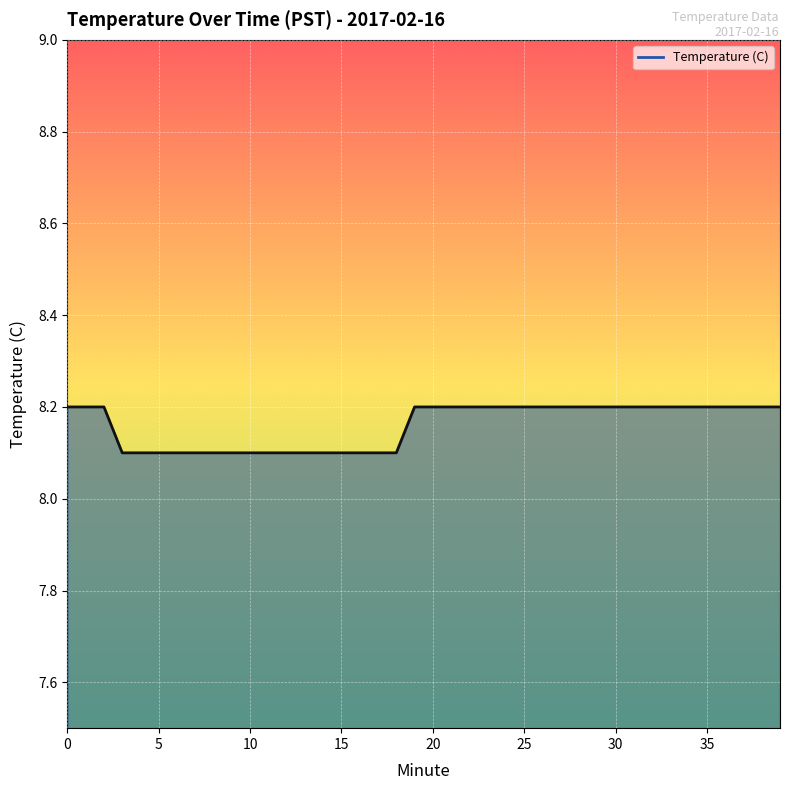

List the labels in order of value, largest first.

0, 1, 2, 19, 20, 21, 22, 23, 24, 25, 26, 27, 28, 29, 30, 31, 32, 33, 34, 35, 36, 37, 38, 39, 3, 4, 5, 6, 7, 8, 9, 10, 11, 12, 13, 14, 15, 16, 17, 18